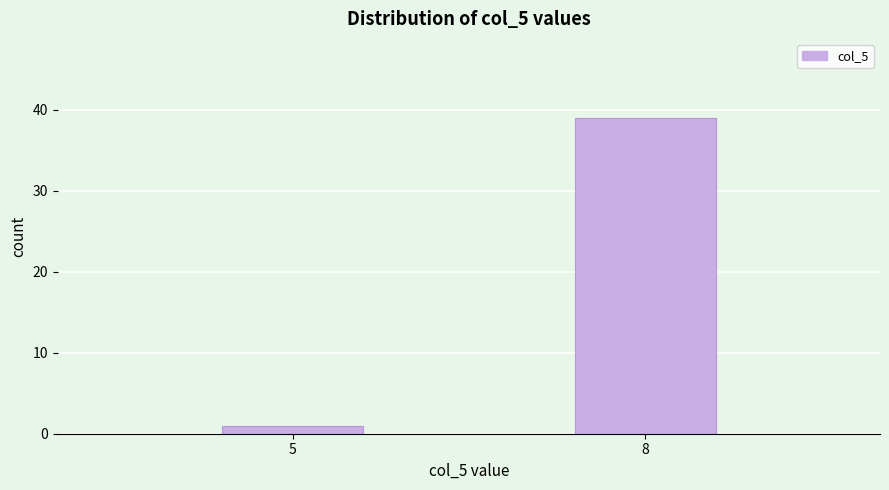

Reading right to left, what are all the values shown in this chart?

8=39	5=1